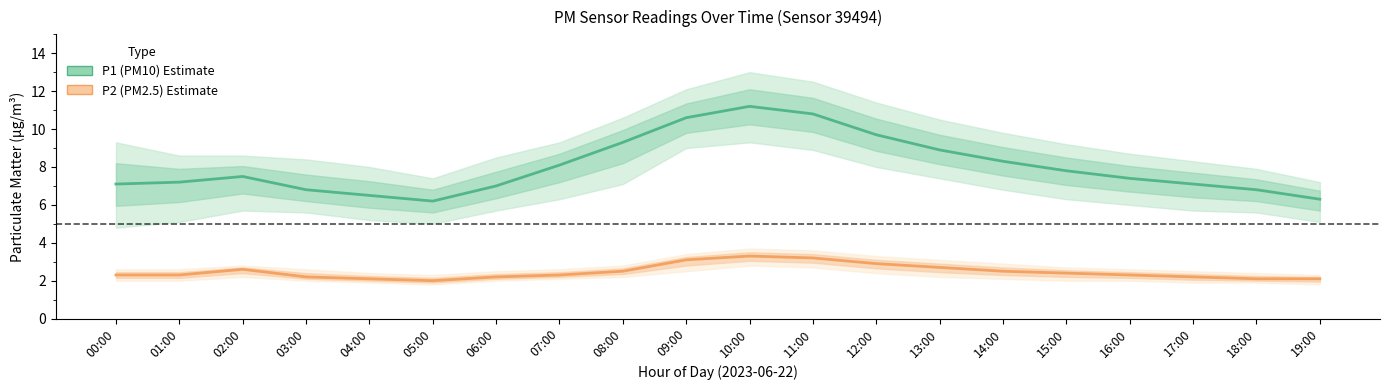

What is the label of the 9th point from the left?

08:00